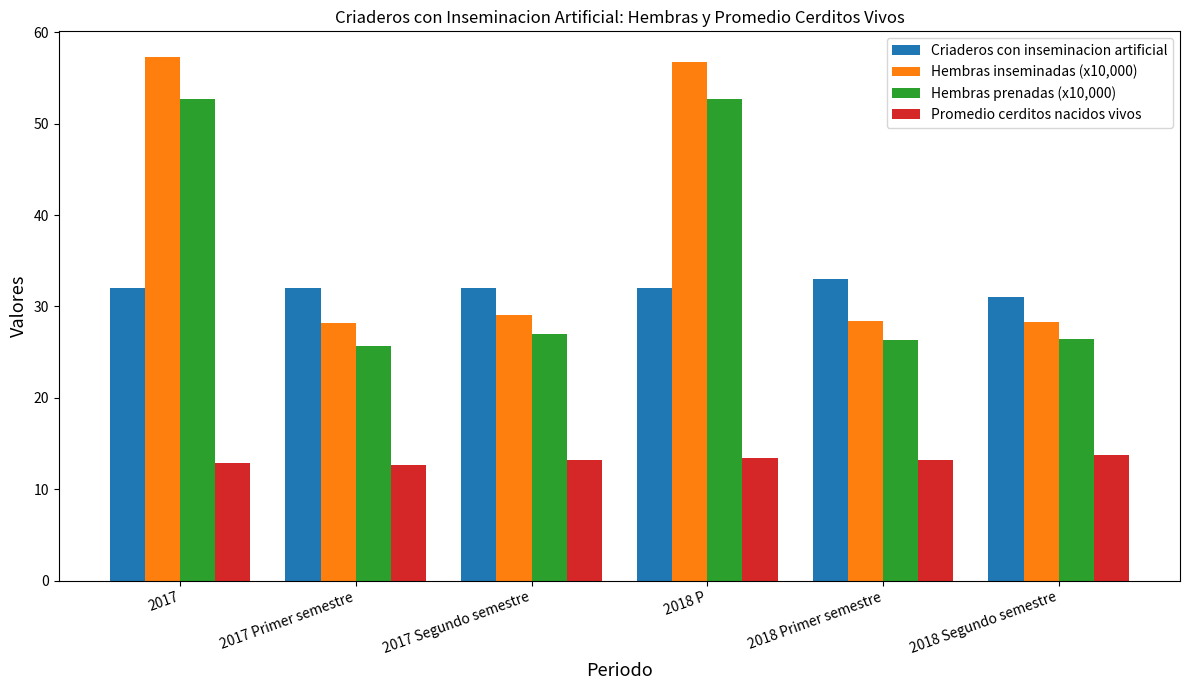

What is the sum of all Promedio cerditos nacidos vivos values?

79.1